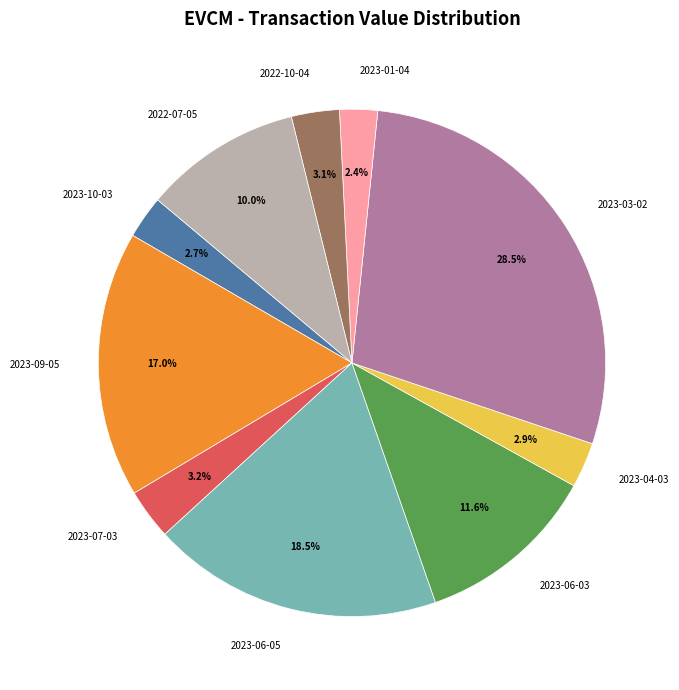

Which category has the biggest portion of the pie?

2023-03-02